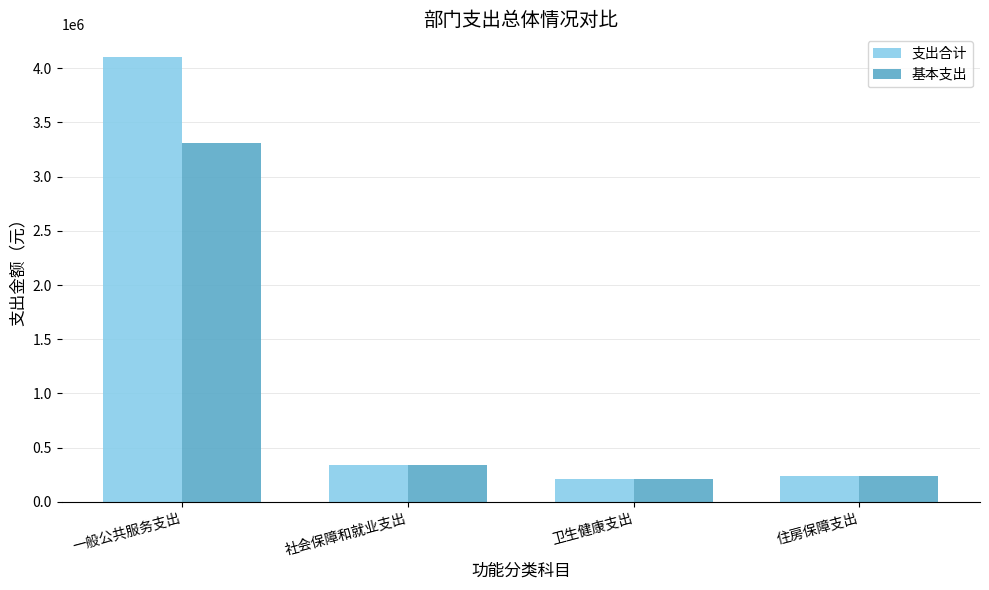

Rank the series by their maximum value, from highest to lowest.

支出合计, 基本支出